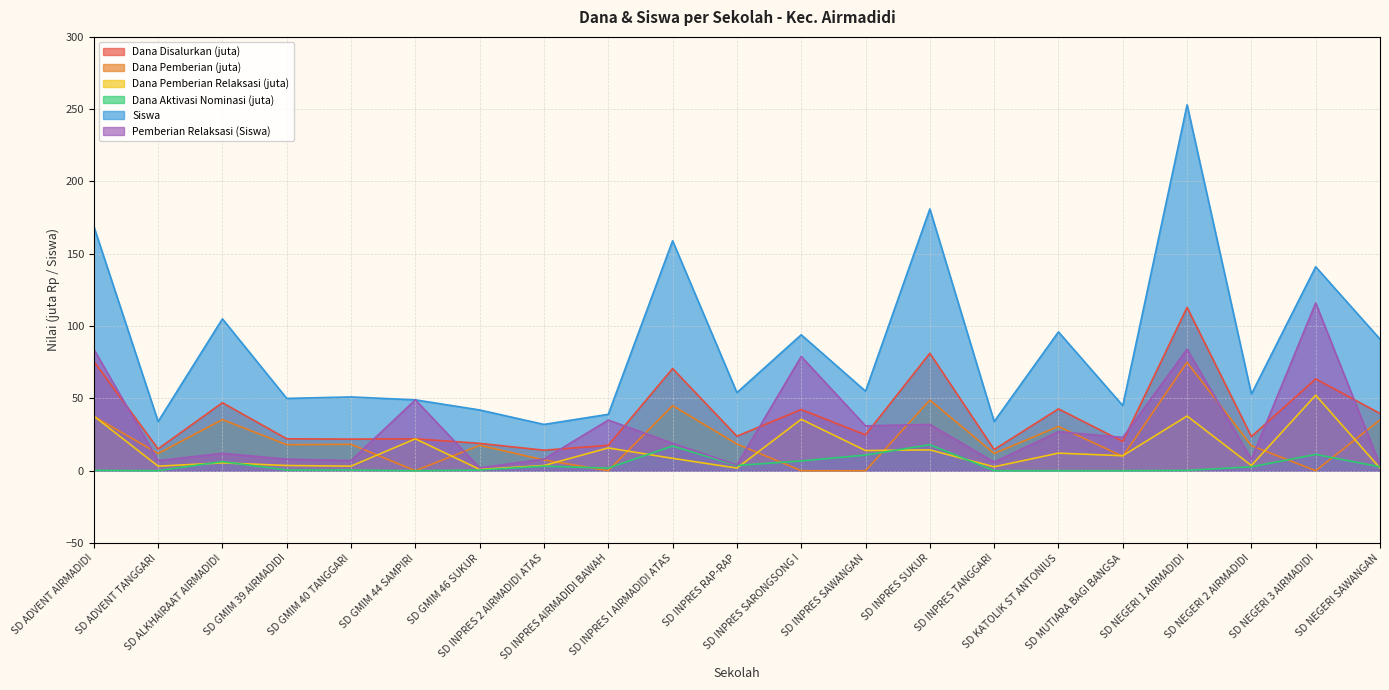

Is the value of Disalurkan (Dana) at SD KATOLIK ST ANTONIUS greater than the value of Pemberian (Dana) at SD NEGERI SAWANGAN?

Yes